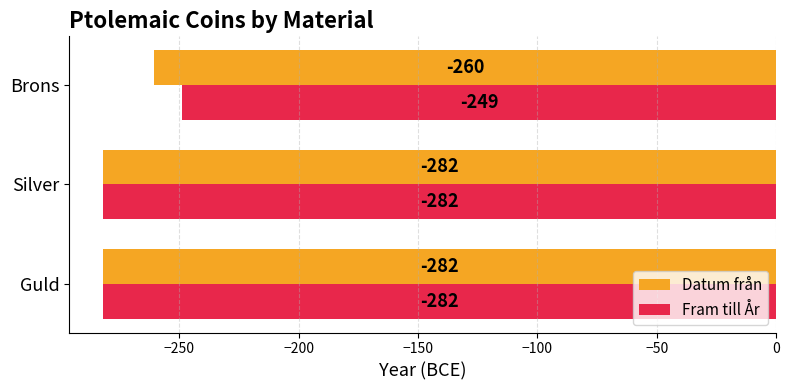

Which series has the largest total across all categories?

Fram till År